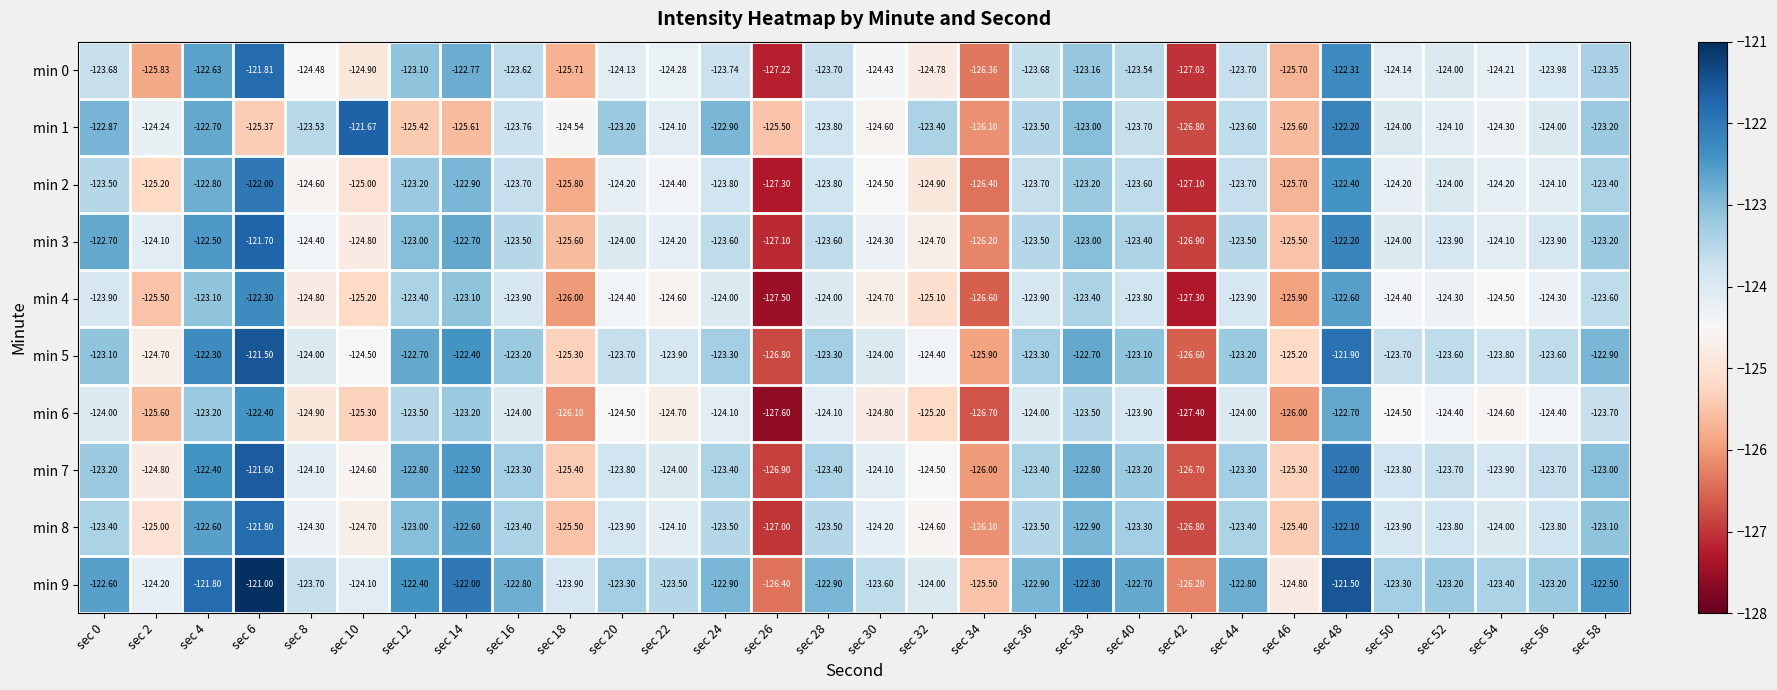

Is the value of min 0 at sec 8 greater than the value of min 1 at sec 38?

No